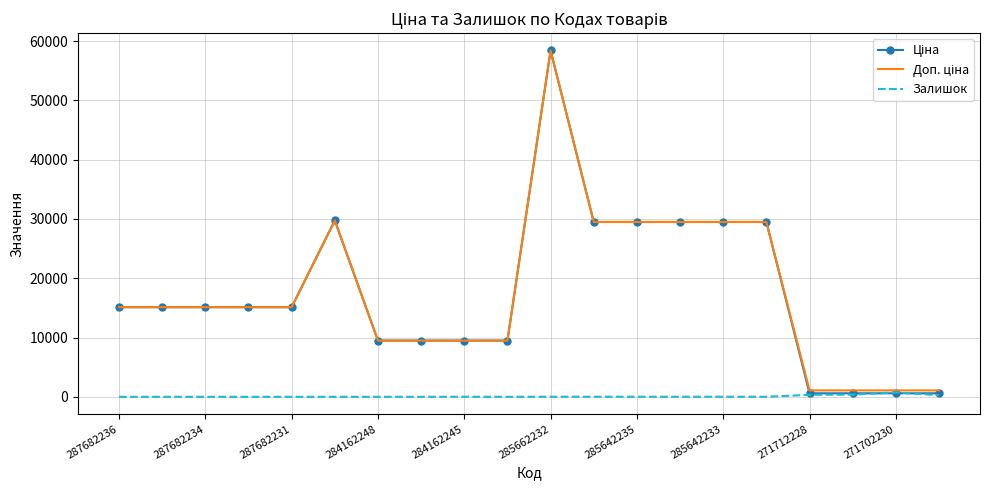

What is the greatest value displayed?

58426.5